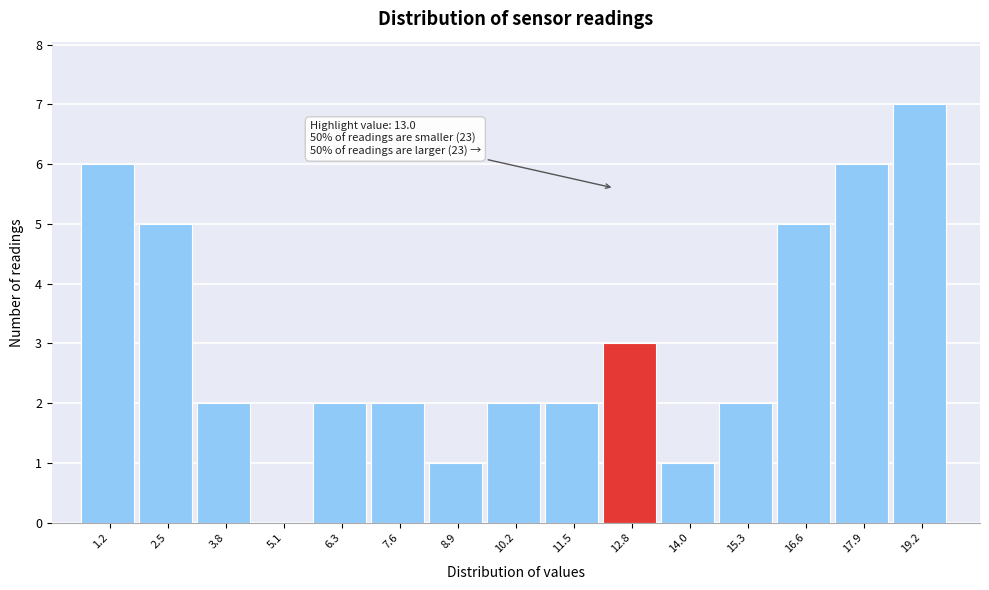

Reading left to right, what are all the values shown in this chart?

1.2=6	2.5=5	3.8=2	5.1=0	6.3=2	7.6=2	8.9=1	10.2=2	11.5=2	12.8=3	14.0=1	15.3=2	16.6=5	17.9=6	19.2=7